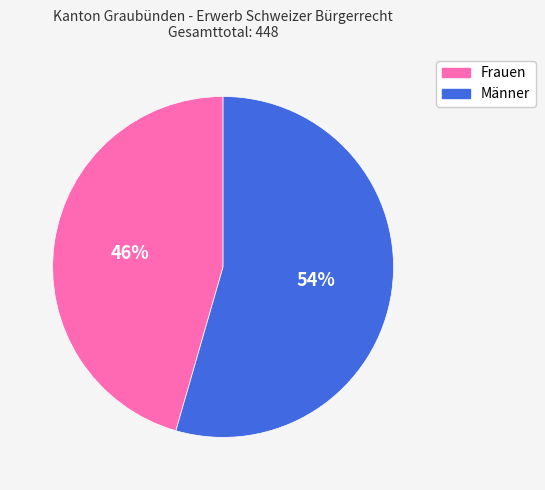

Count the number of slices in the pie.

2